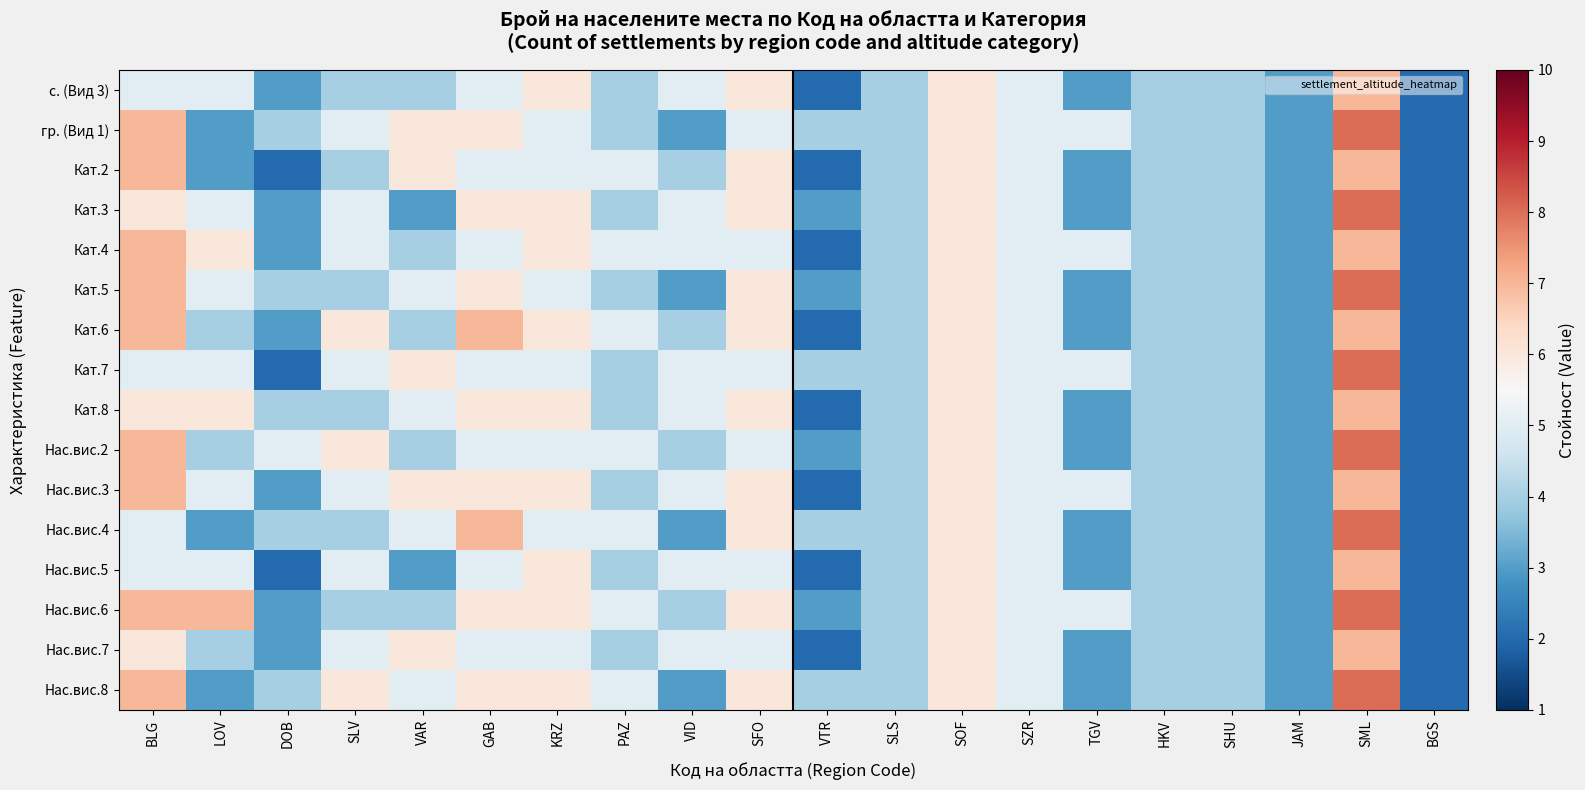

Which label corresponds to the largest value in the chart?

SML